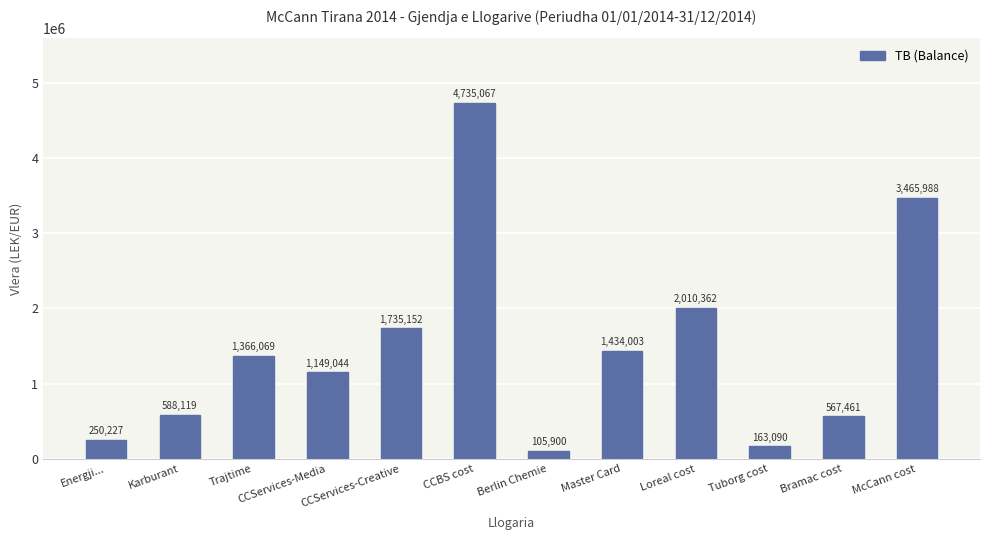

What is the difference between the maximum and minimum values?

4629166.9